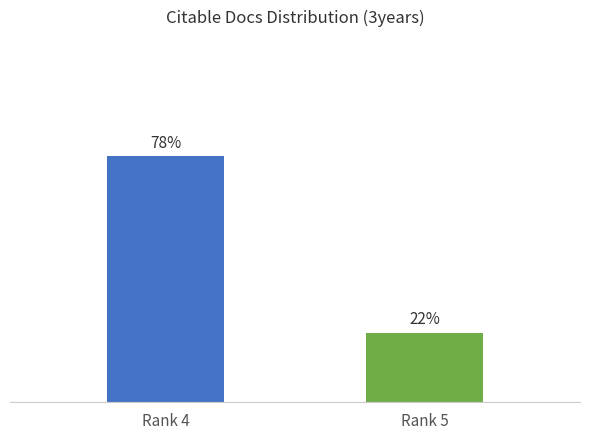

Which has a higher value, Rank 5 or Rank 4?

Rank 4